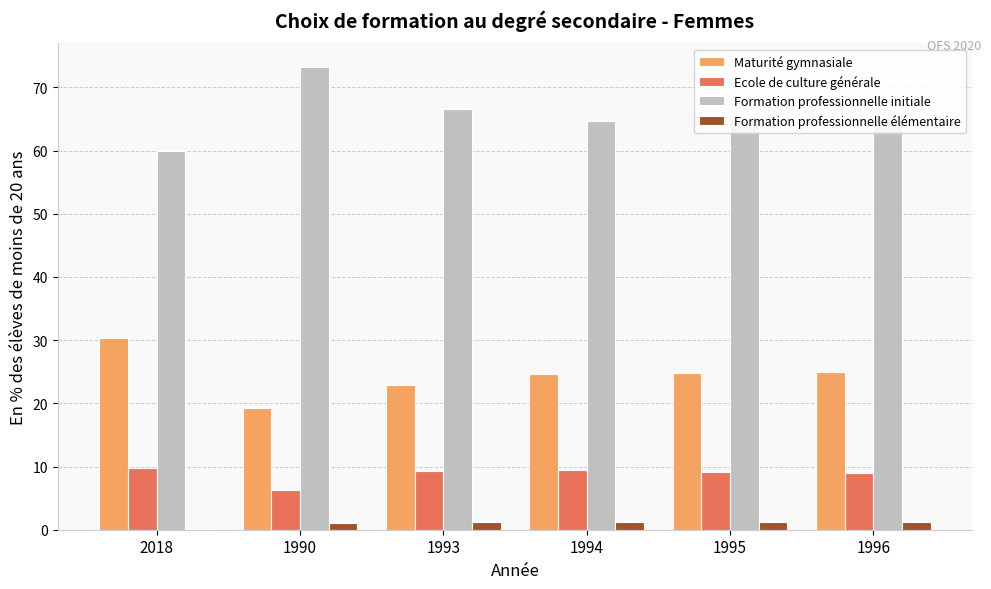

True or false: Ecole de culture générale has a value of 4.1 at 1994.

False